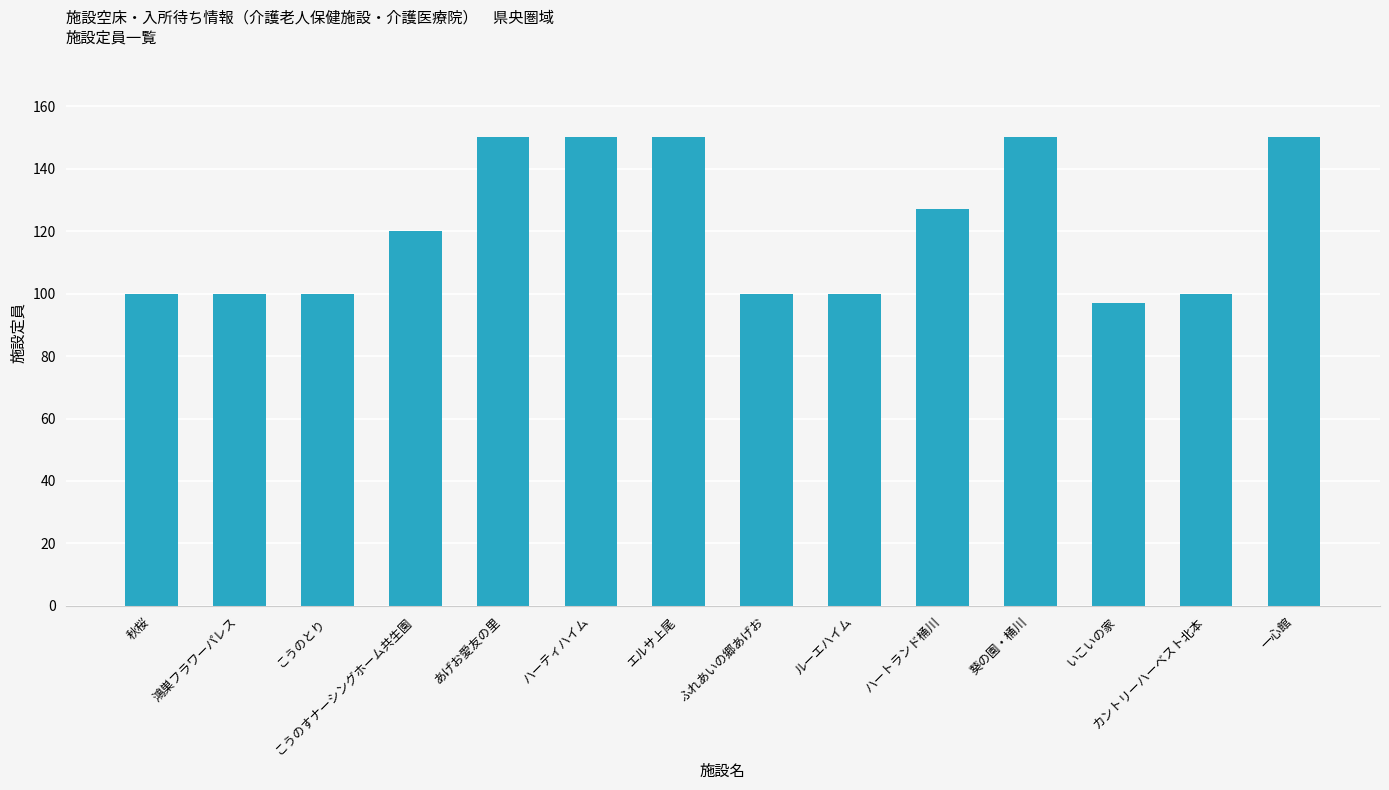

Are the bars horizontal?

No